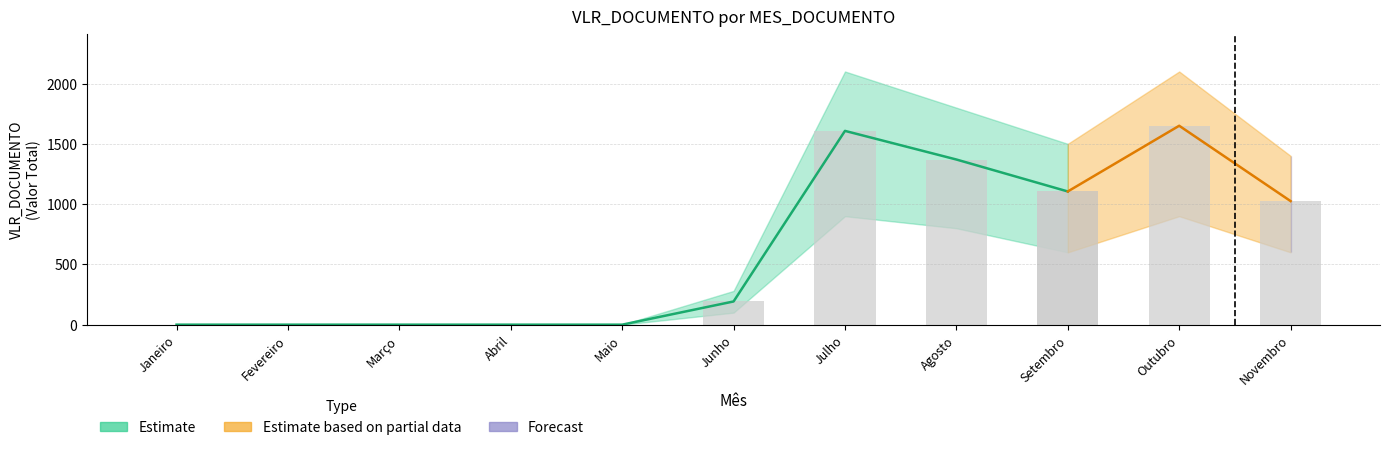

At which category is the sum across all series the highest?

10 - Outubro